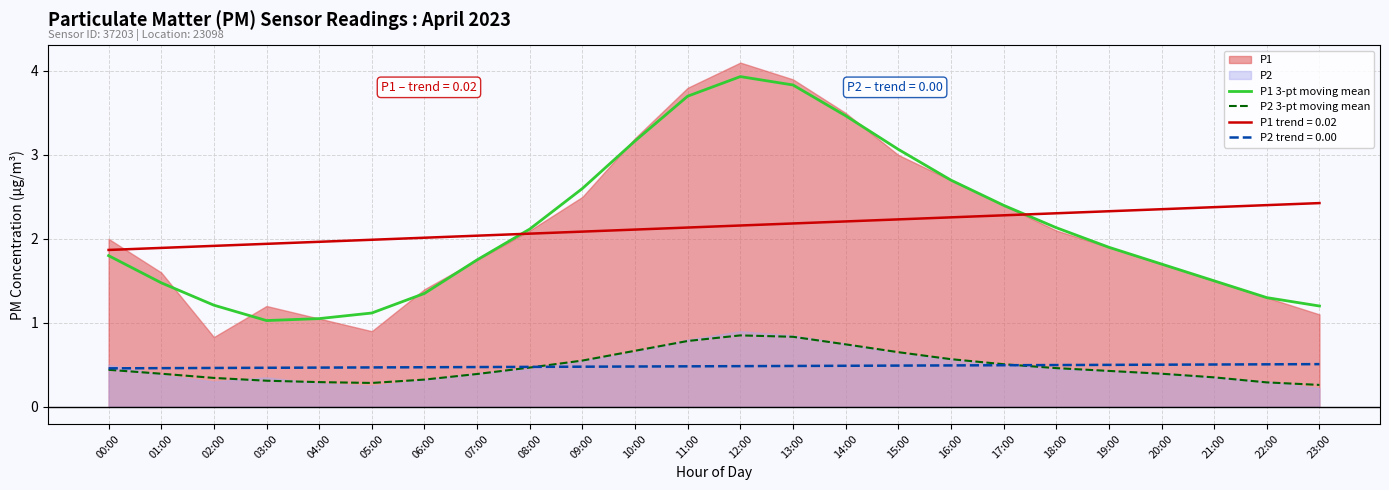

What is the total value across all series at 06:00?

1.7